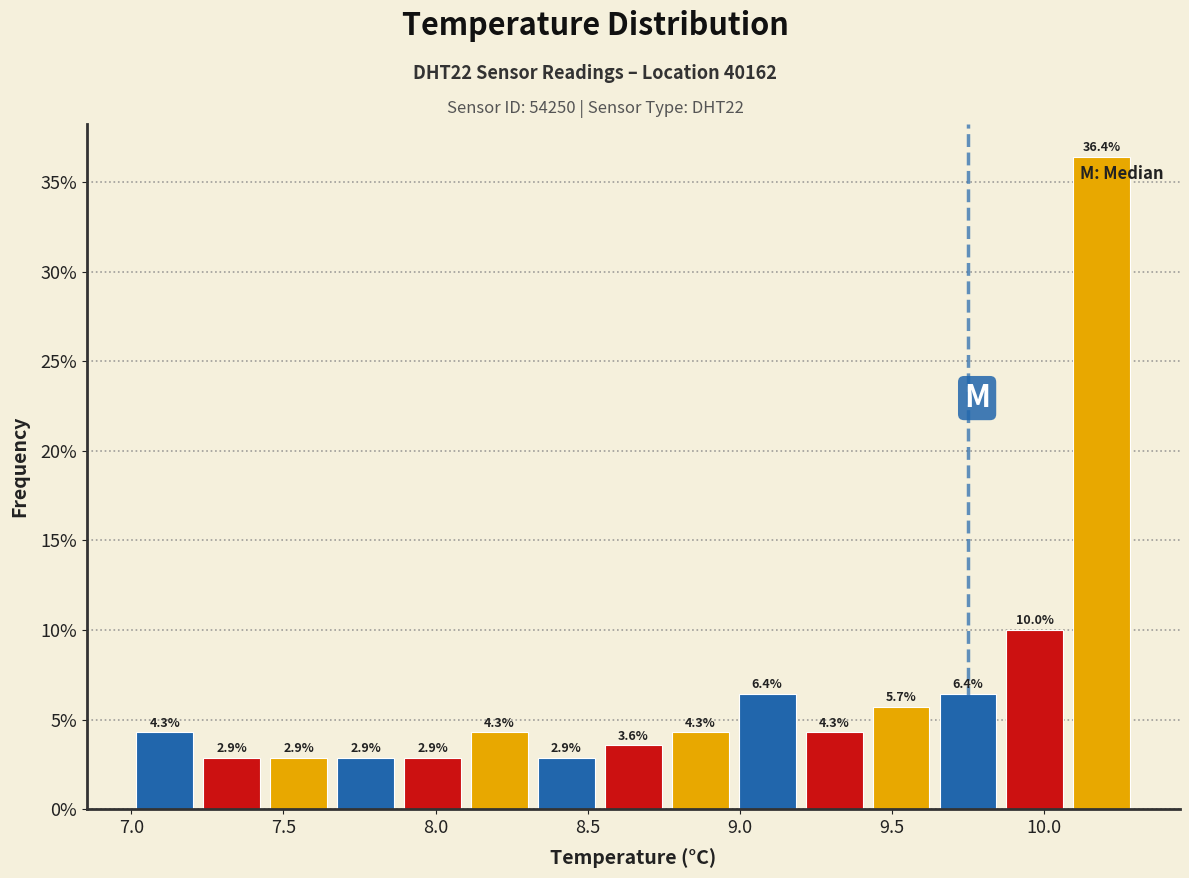

Reading left to right, transcribe this chart: for each bar, give the range it covers on the x-axis and its height. The bar edges are not printed on the chart, so give them approximately, as read against the axis.

7.00 to 7.22: 4.3
7.22 to 7.44: 2.9
7.44 to 7.66: 2.9
7.66 to 7.88: 2.9
7.88 to 8.10: 2.9
8.10 to 8.32: 4.3
8.32 to 8.54: 2.9
8.54 to 8.76: 3.6
8.76 to 8.98: 4.3
8.98 to 9.20: 6.4
9.20 to 9.42: 4.3
9.42 to 9.64: 5.7
9.64 to 9.86: 6.4
9.86 to 10.08: 10.0
10.08 to 10.30: 36.4